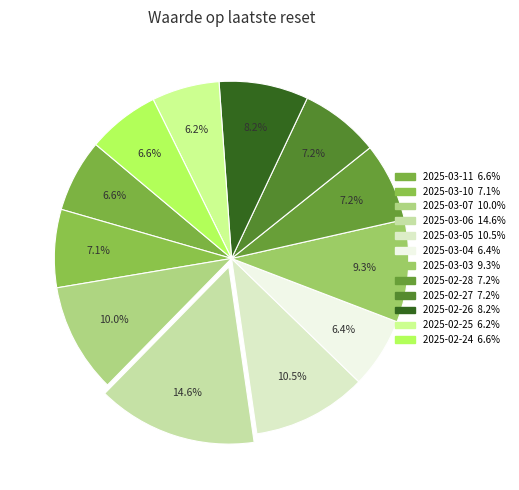

How many slices are in this pie chart?

12